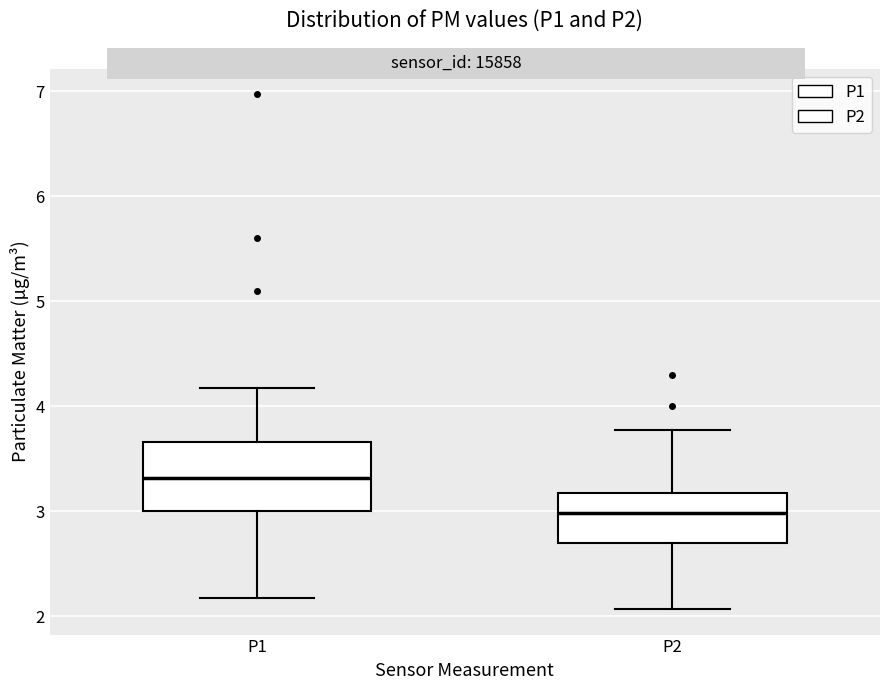

Comparing the boxes themselves (not the whiskers), which one is the tallest?

P1